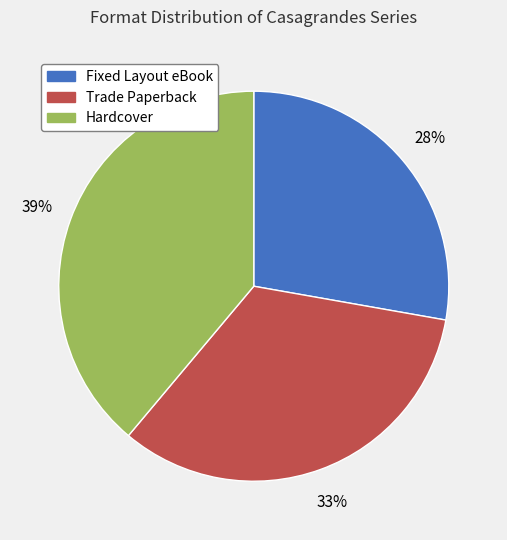

Combined, do Hardcover and Fixed Layout eBook account for over 50%?

Yes